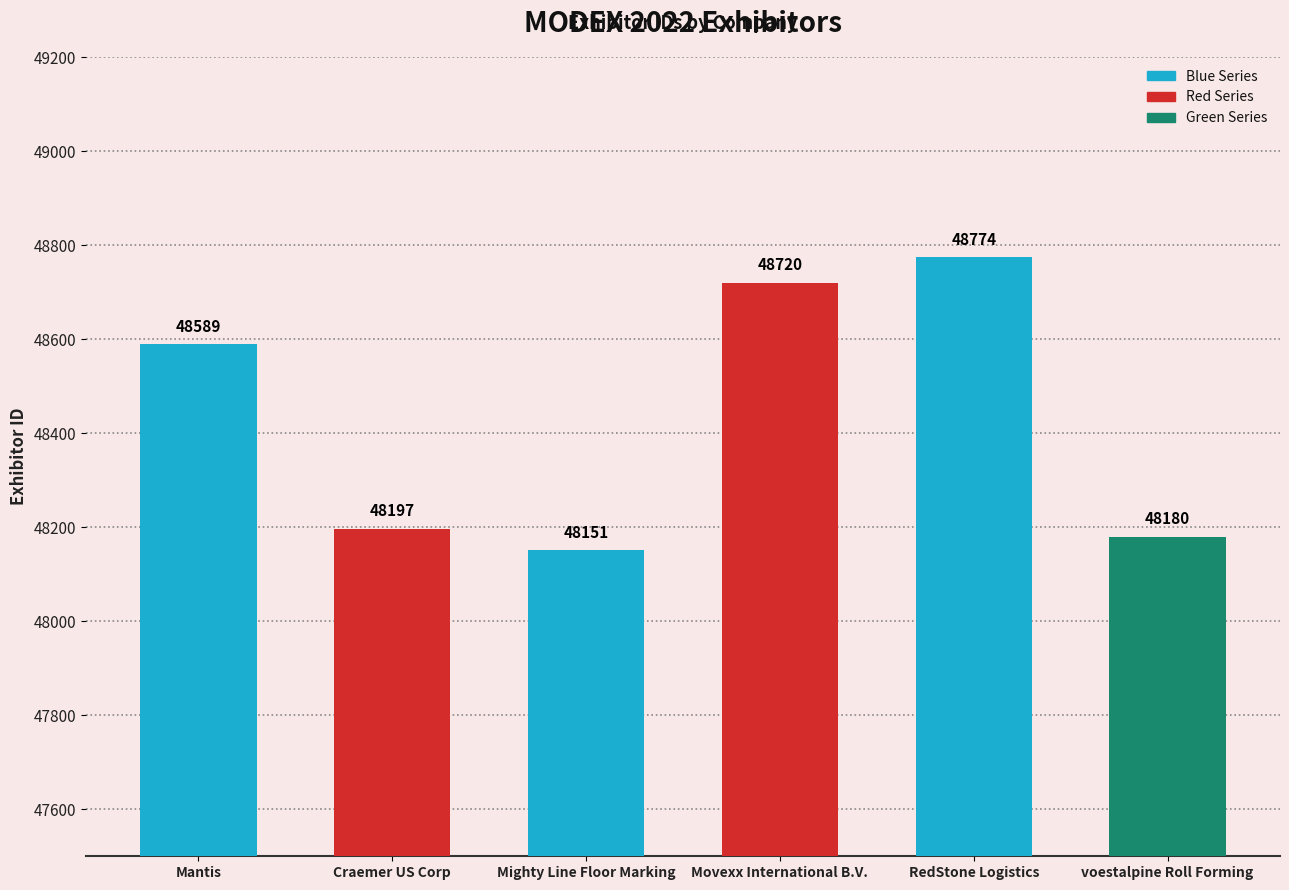

Where is the data nearest to the value 48462?

Mantis